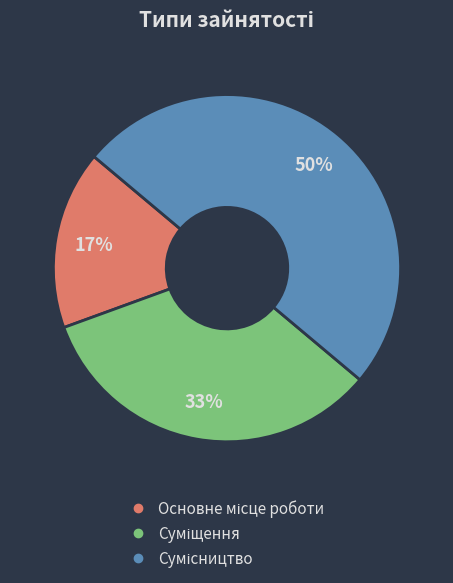

To the nearest percent, what is the average slice percentage?

33%